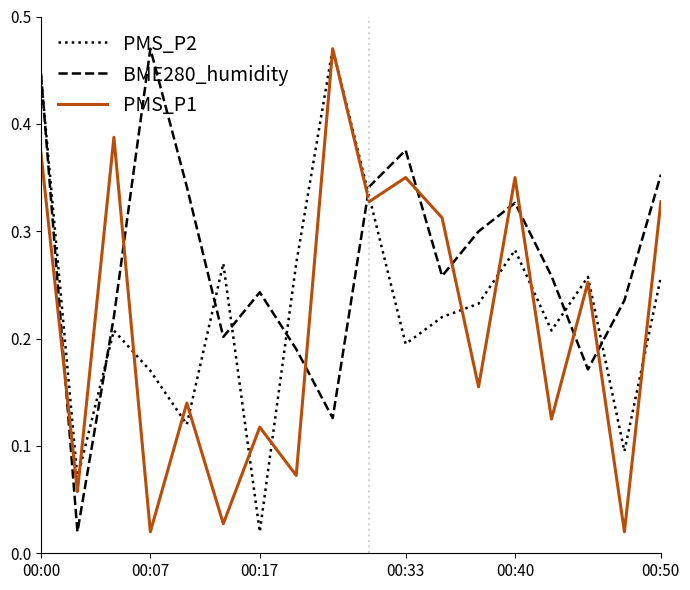

Which series has the largest total across all categories?

BME280_humidity